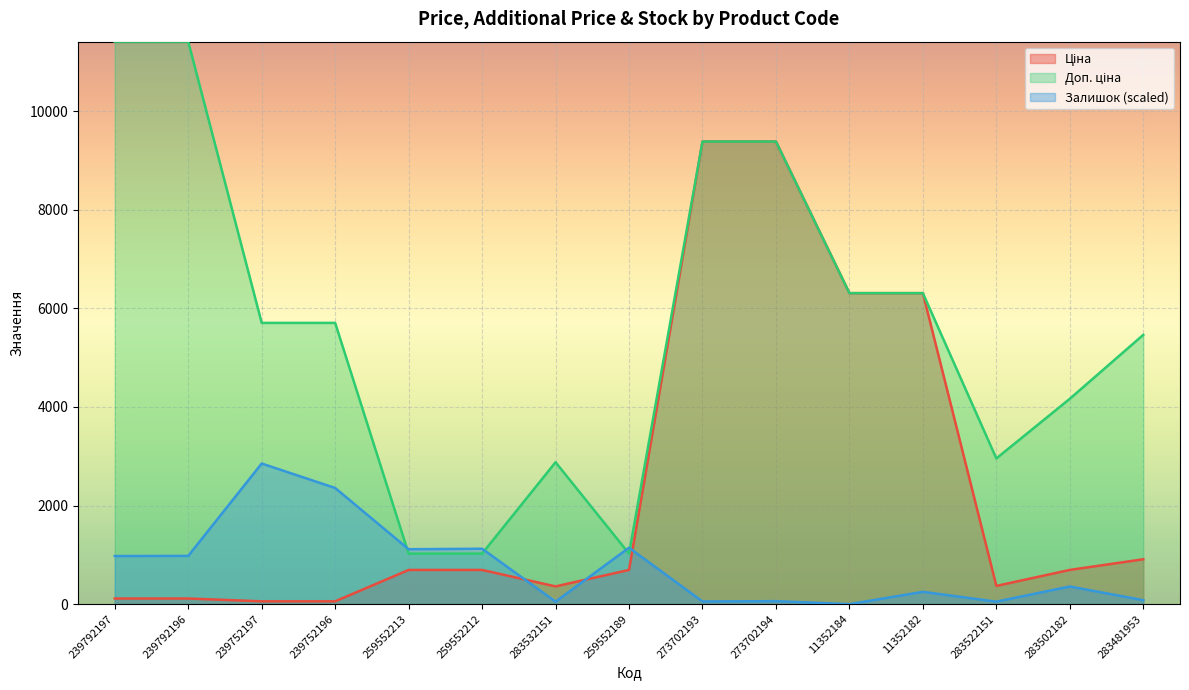

At which category is the sum across all series the highest?

273702194